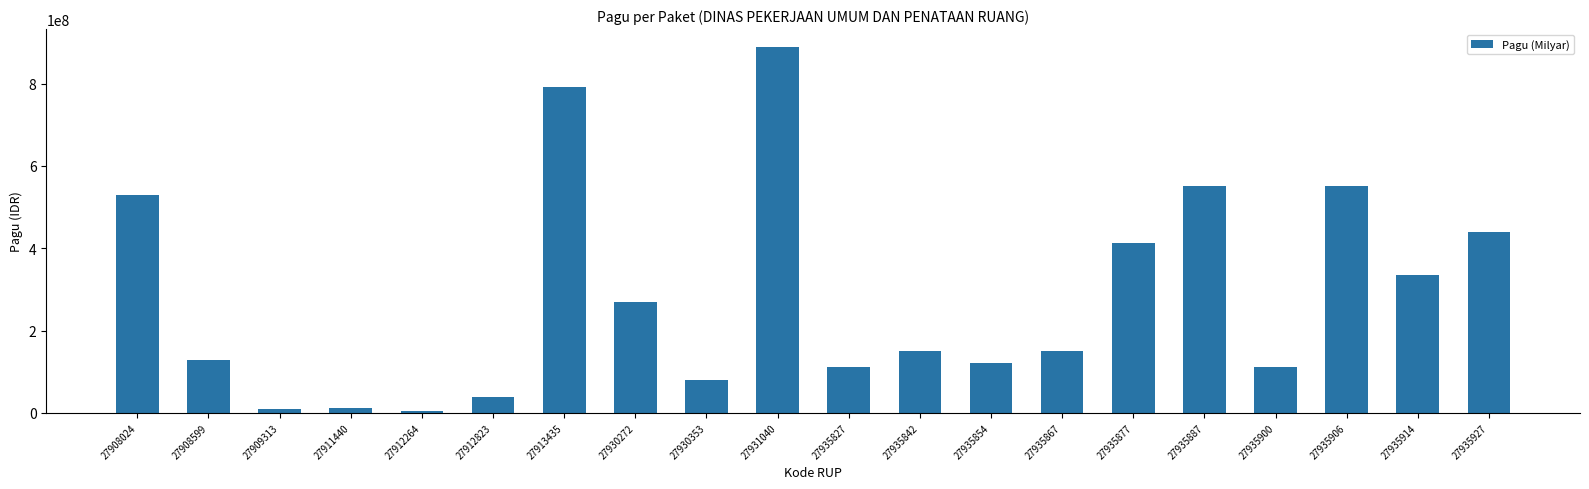

What is the value of the 15th bar from the left?

412500000